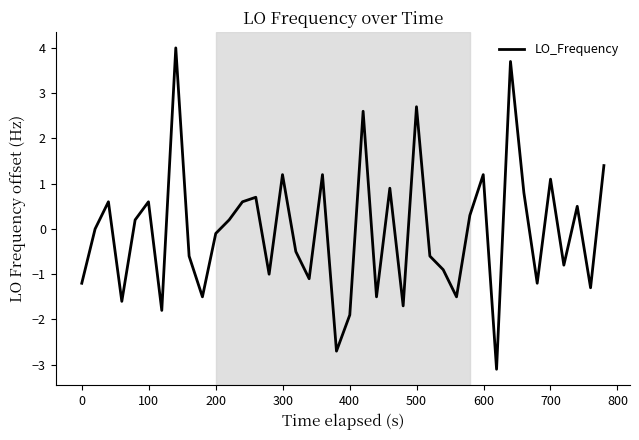

What is the difference between the maximum and minimum values?

7.1